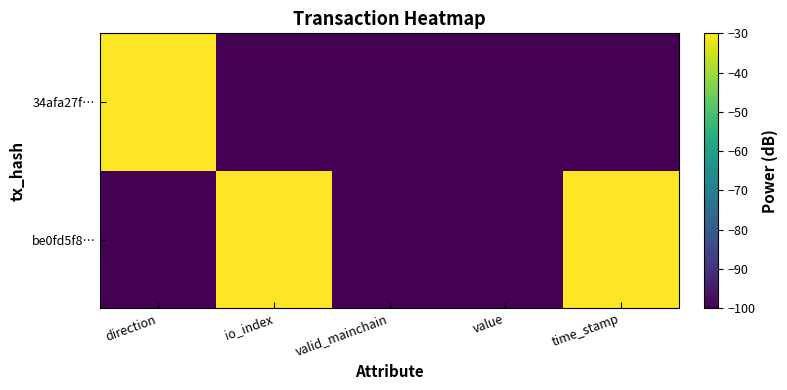

Reading left to right, what are all the values shown in this chart?

be0fd5f8…: direction=-100	io_index=-30	valid_mainchain=-100	value=-100	time_stamp=-30
34afa27f…: direction=-30	io_index=-100	valid_mainchain=-100	value=-100	time_stamp=-100